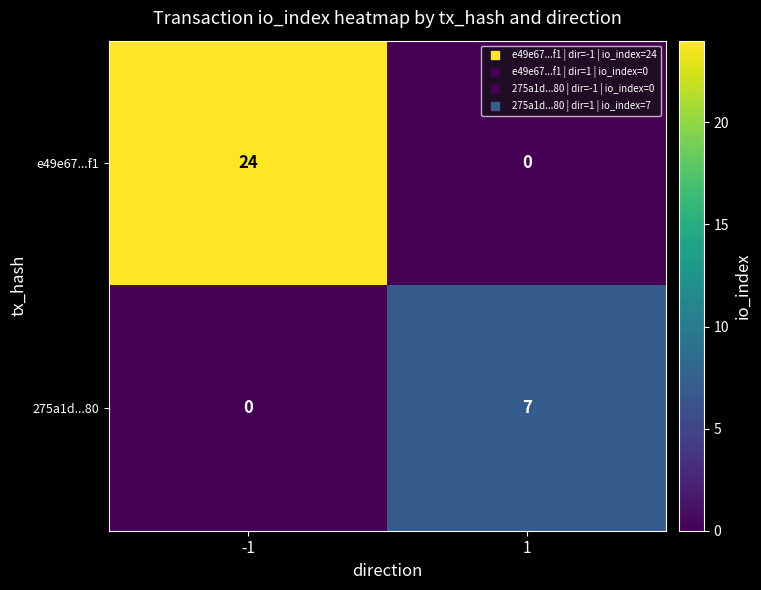

List the series in order of their overall mean, highest first.

e49e67...f1, 275a1d...80